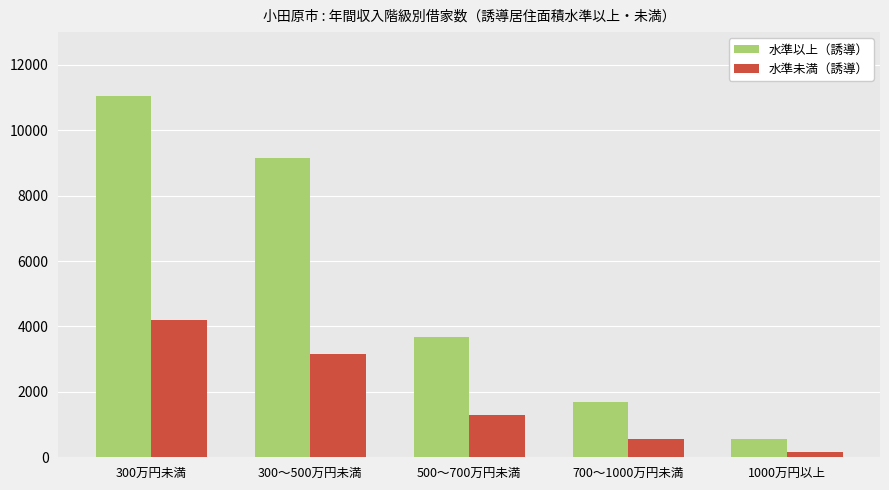

True or false: 水準以上（誘導） has a value of 1048 at 500～700万円未満.

False